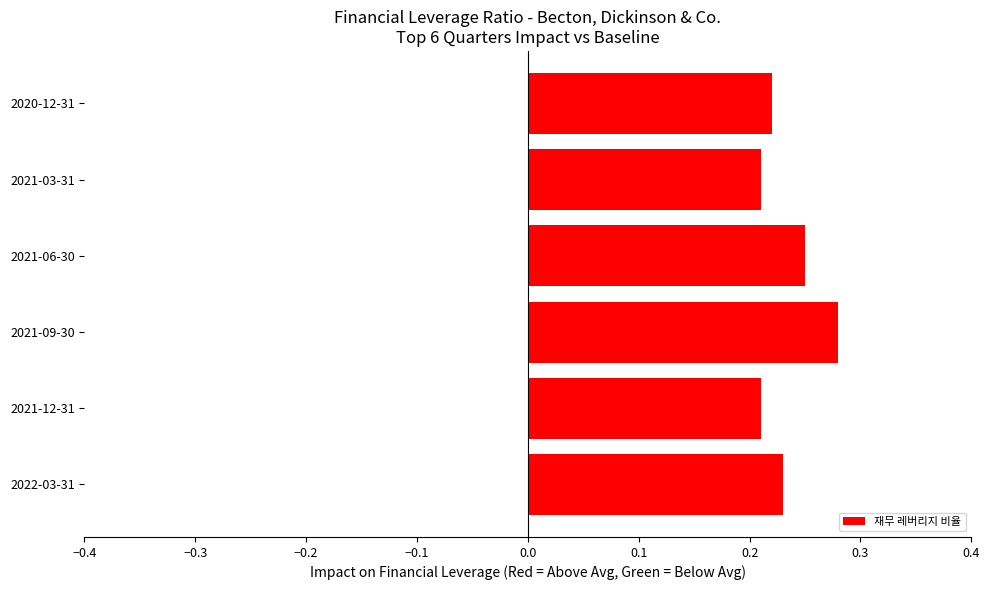

At which category does the chart reach its peak across all series?

2021-09-30